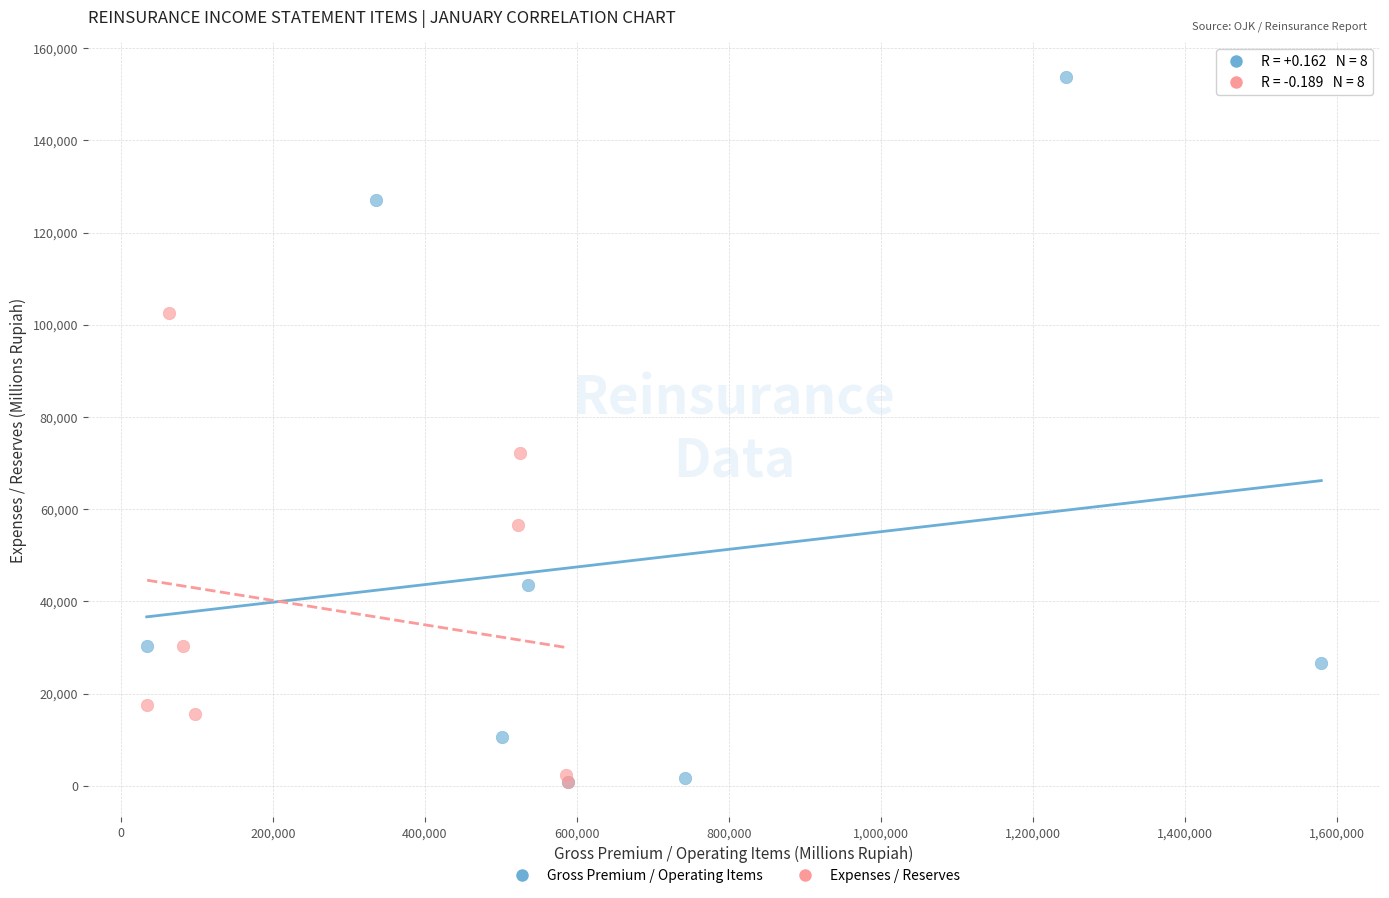

Which series has the widest spread of Y values?

Gross Premium / Operating Items